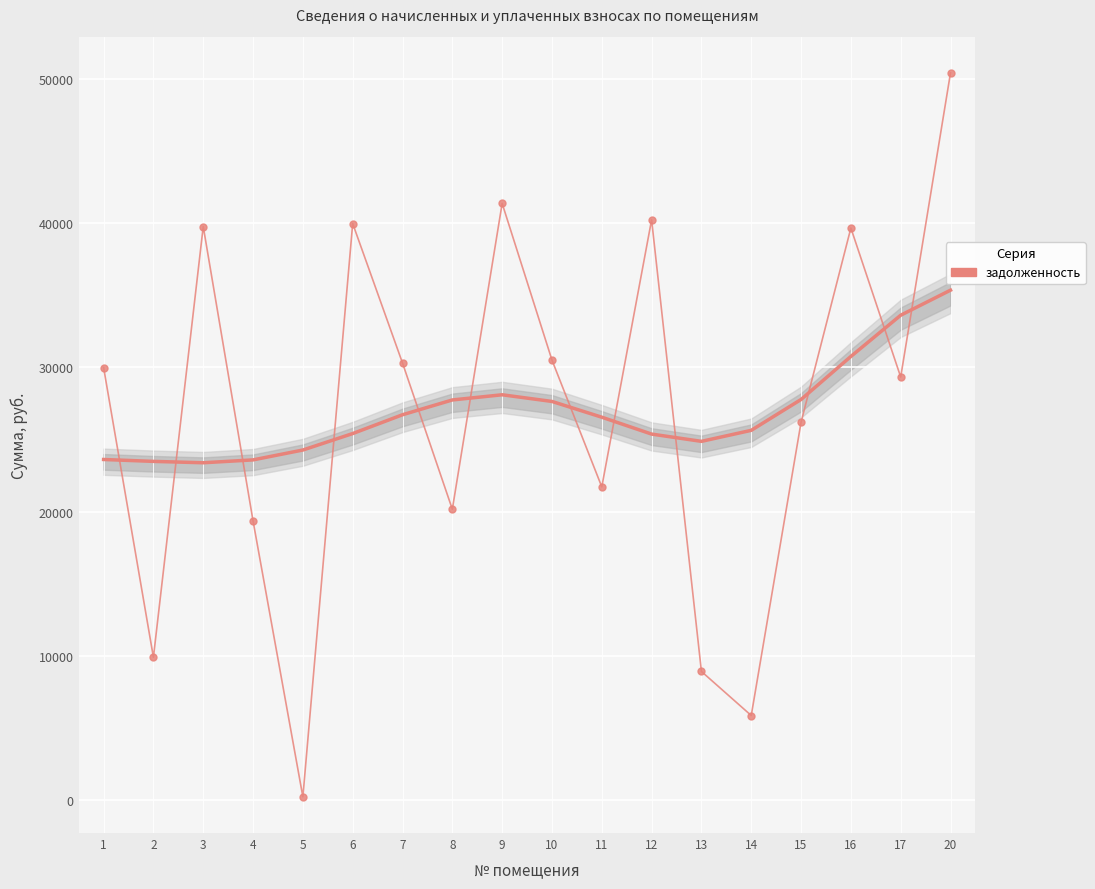

Rank the categories by value from highest to lowest.

20, 9, 12, 6, 3, 16, 10, 7, 1, 17, 15, 11, 8, 4, 2, 13, 14, 5